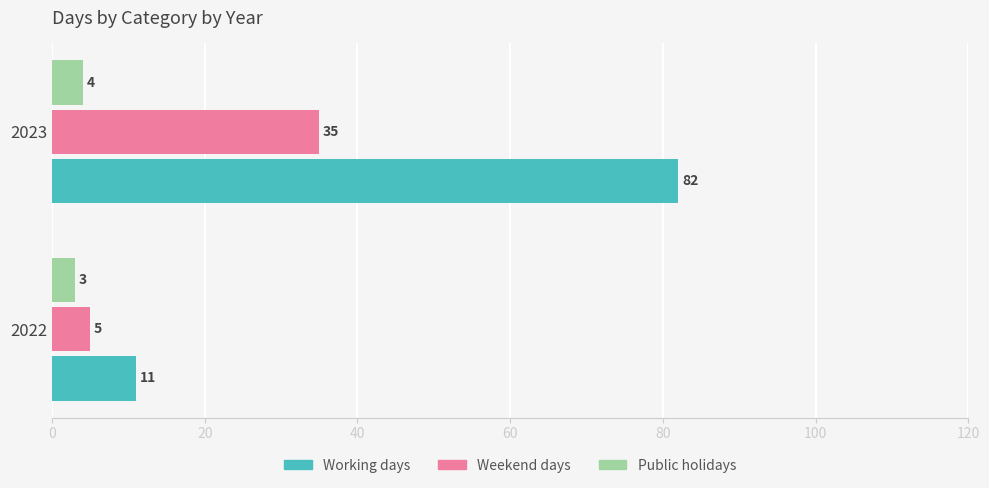

Which series changed the most between 2022 and 2023?

Working days